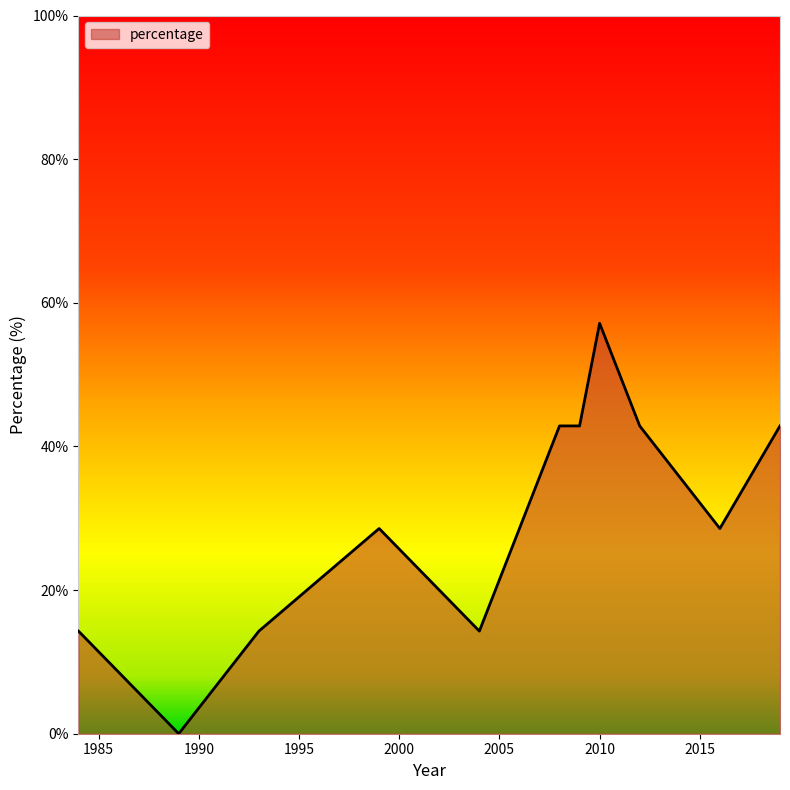

What is the maximum value shown in the chart?

57.1